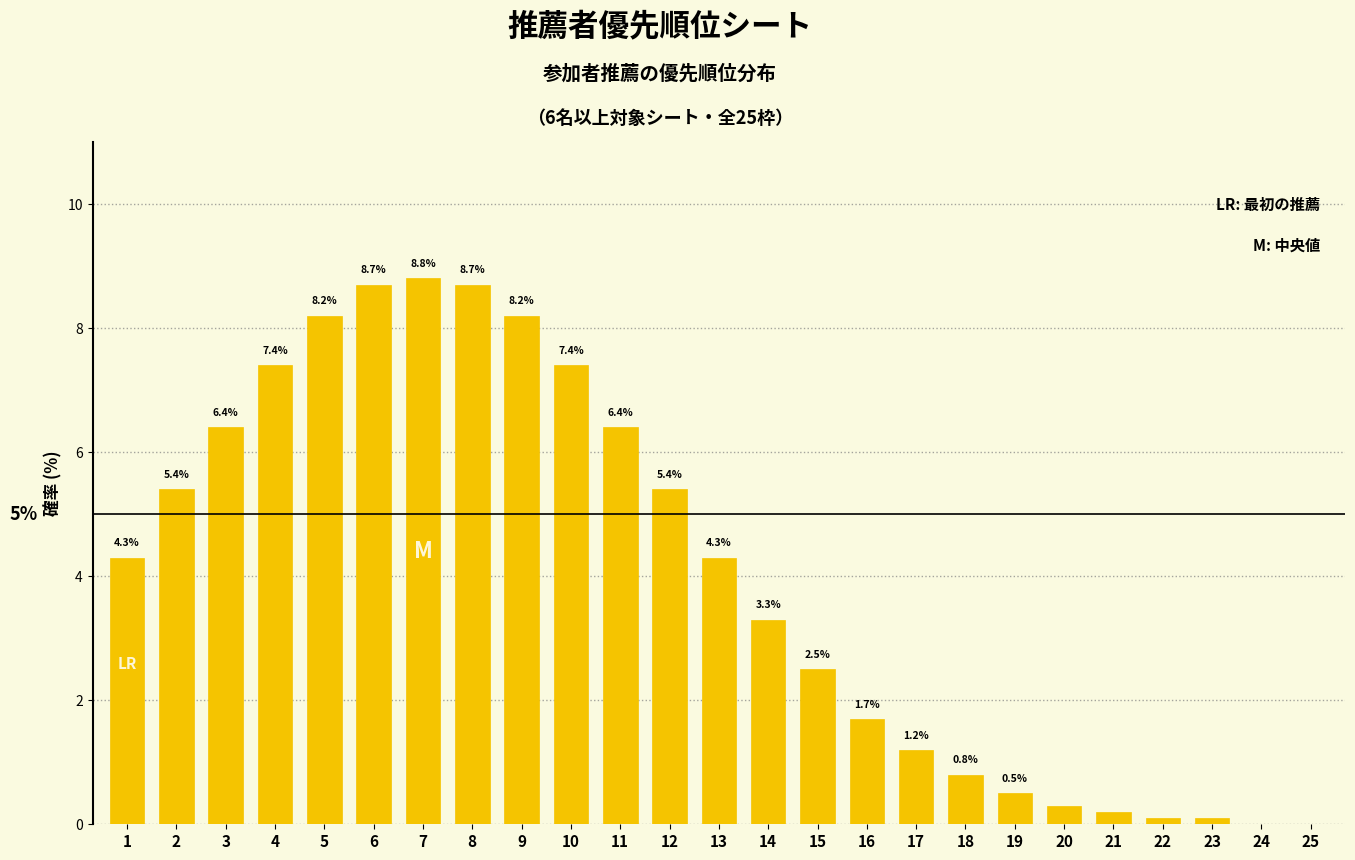

Reading left to right, transcribe all the data shown in this chart.

1=4.3	2=5.4	3=6.4	4=7.4	5=8.2	6=8.7	7=8.8	8=8.7	9=8.2	10=7.4	11=6.4	12=5.4	13=4.3	14=3.3	15=2.5	16=1.7	17=1.2	18=0.8	19=0.5	20=0.3	21=0.2	22=0.1	23=0.1	24=0.0	25=0.0